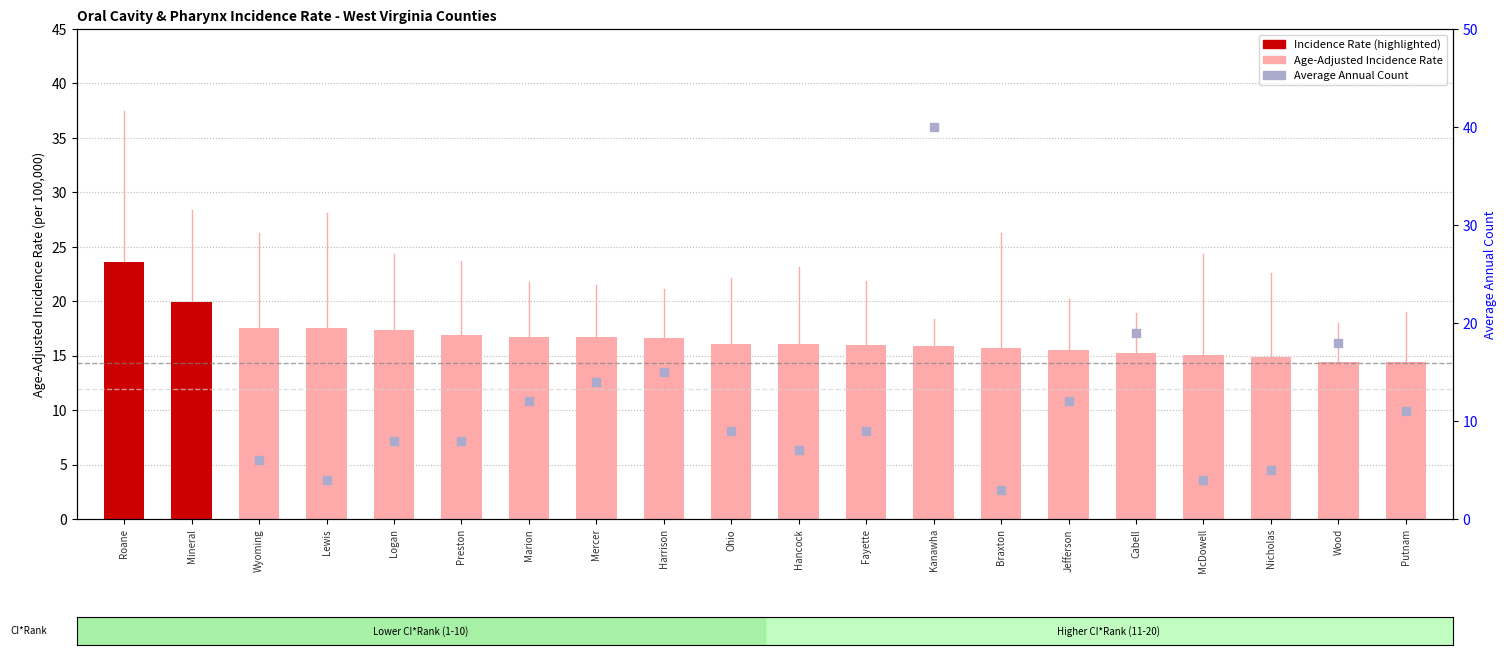

At how many categories does at least one series exceed 16?

14